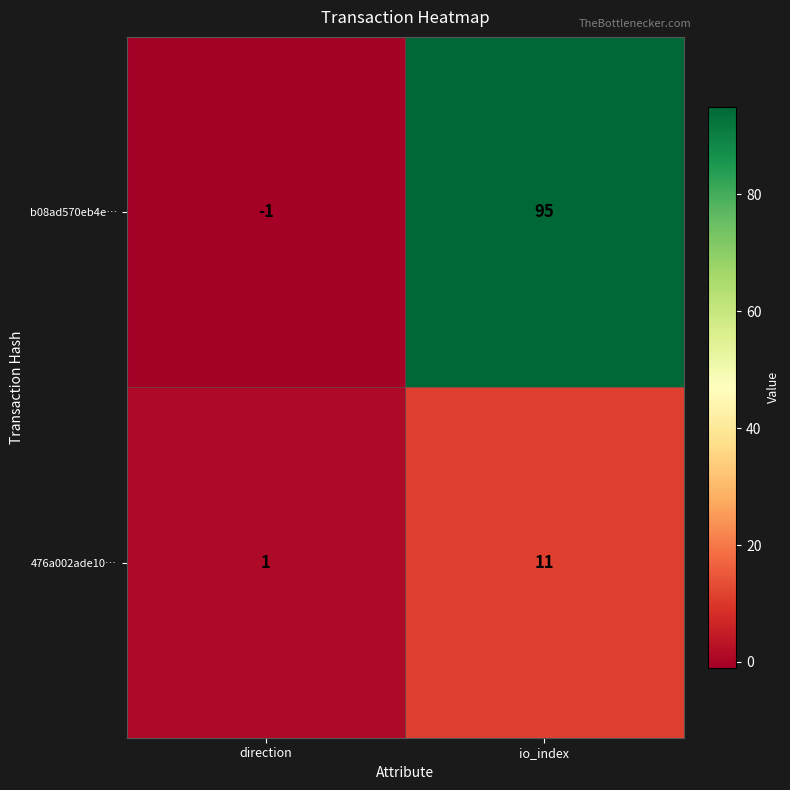

Reading right to left, extract all data points from this chart.

b08ad570eb4e…: 95	-1
476a002ade10…: 11	1